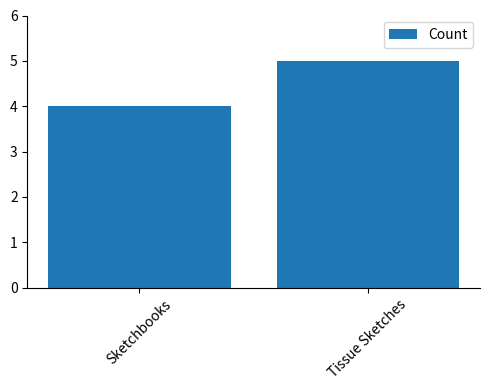

Reading right to left, transcribe all the data shown in this chart.

Tissue Sketches=5	Sketchbooks=4